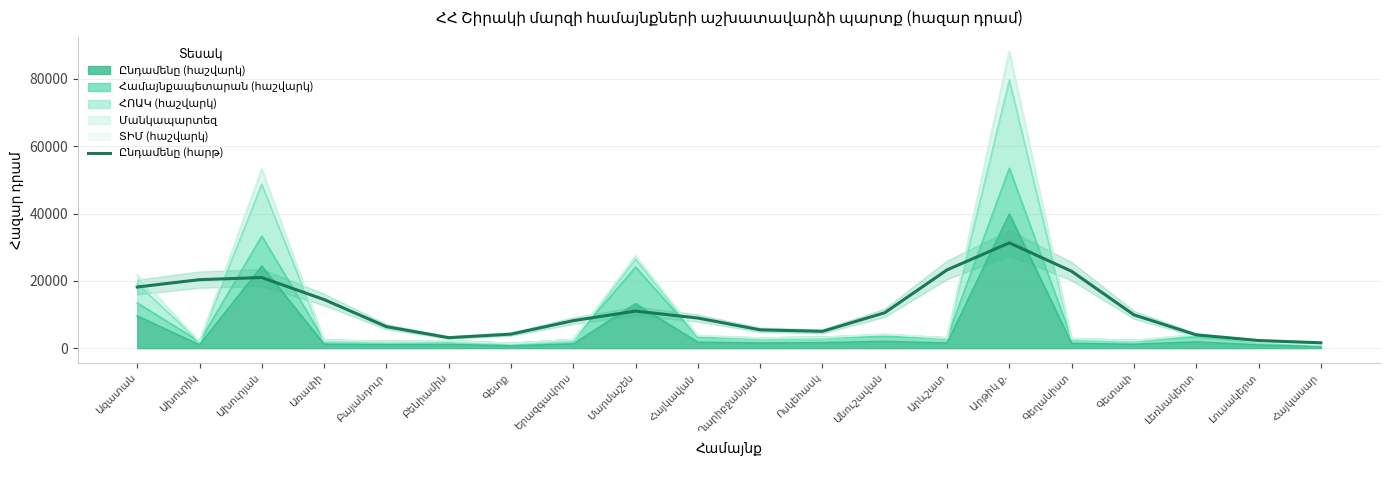

What is the sum of all values?

231715.3